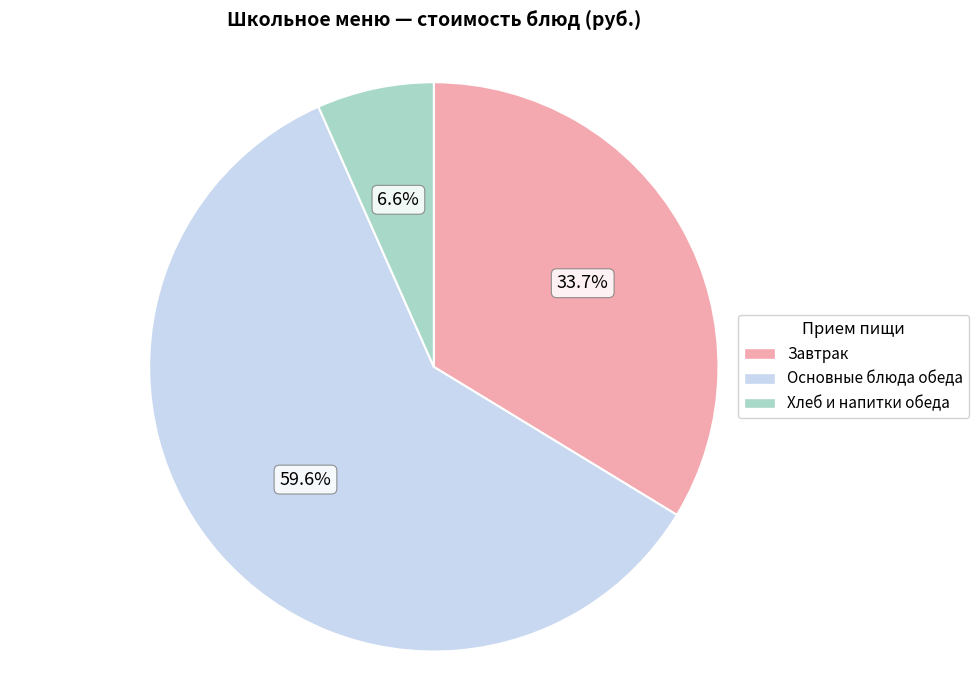

What is the total percentage of Основные блюда обеда and Хлеб и напитки обеда?

66.3%